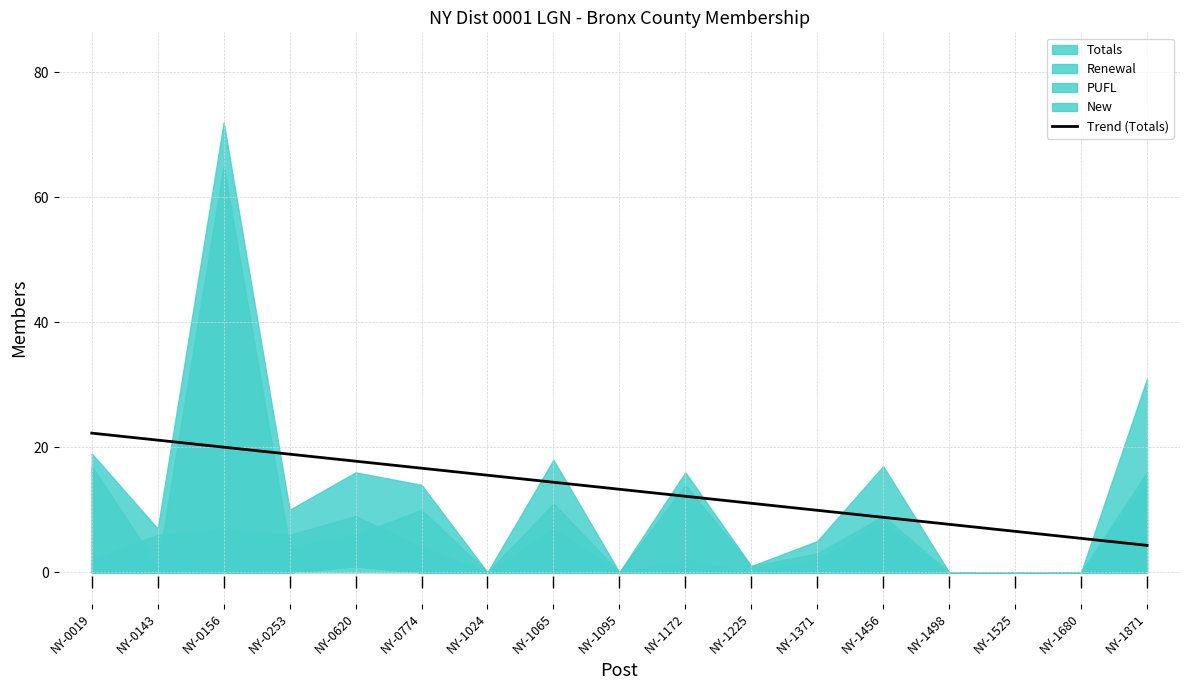

The value at NY-0774 is 22.4. True or false?

False